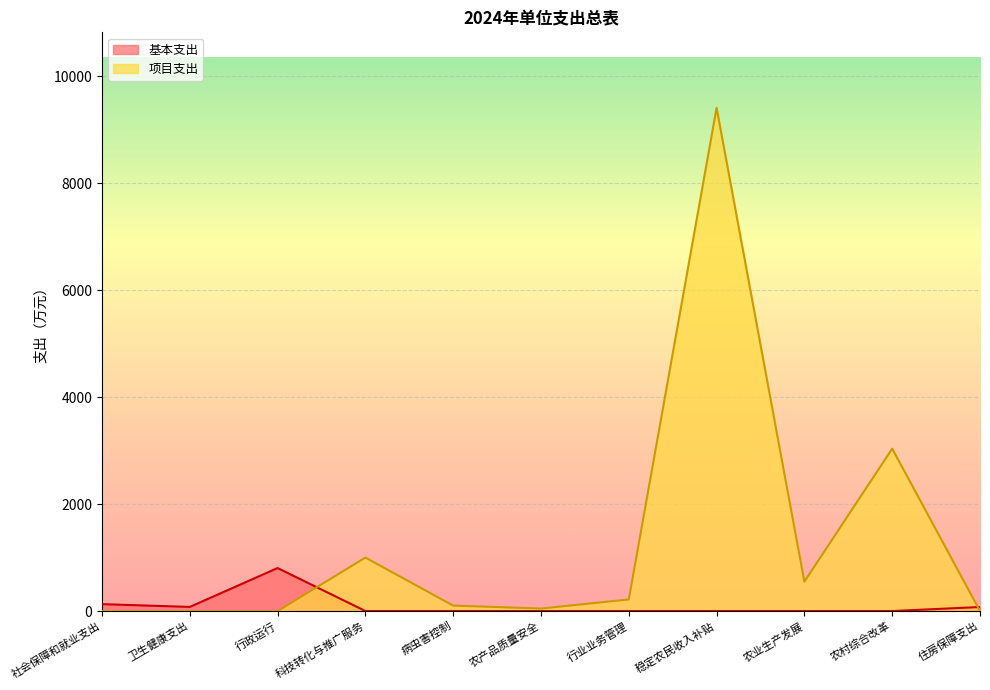

List the series in order of their peak value, lowest first.

基本支出, 项目支出